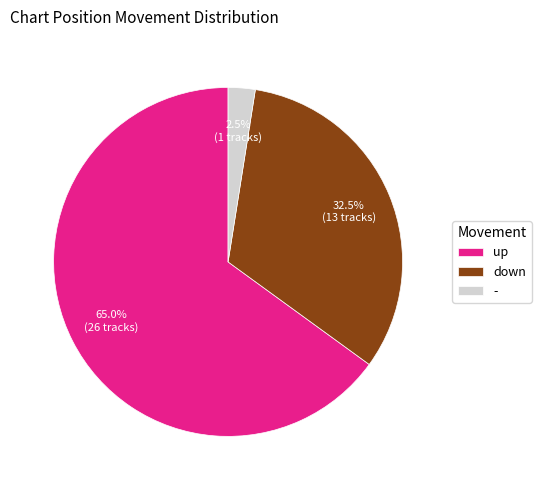

To the nearest percent, what is the average slice percentage?

33%